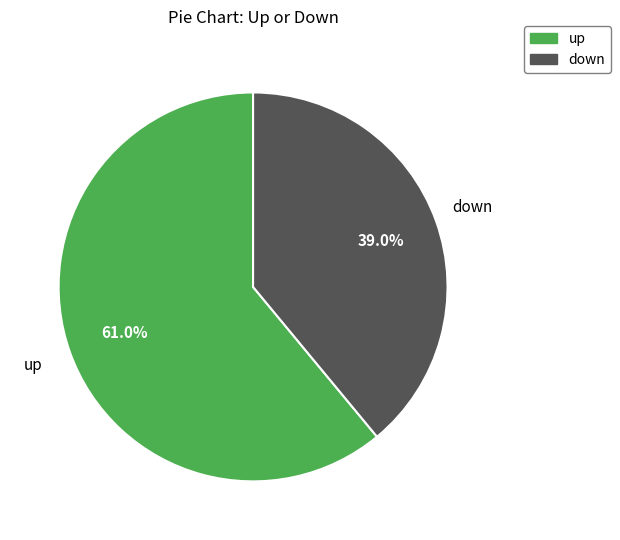

Combined, do up and down account for over 50%?

Yes